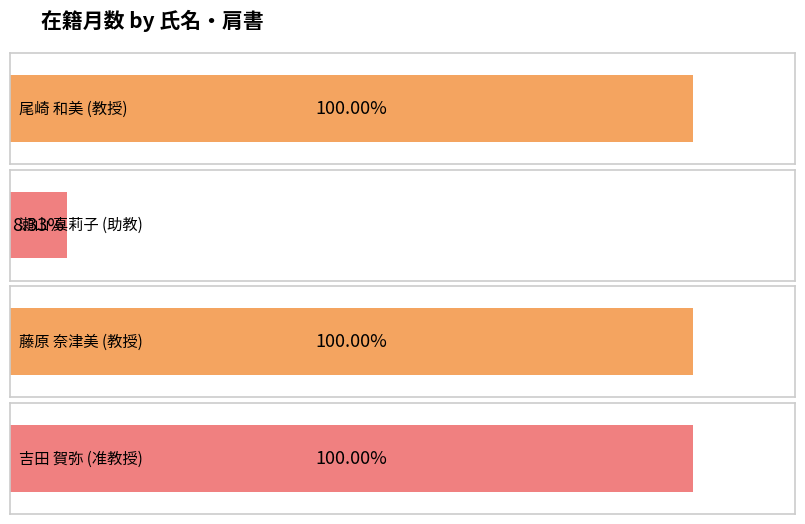

Rank the categories by value from lowest to highest.

助教, 教授, 教授, 准教授